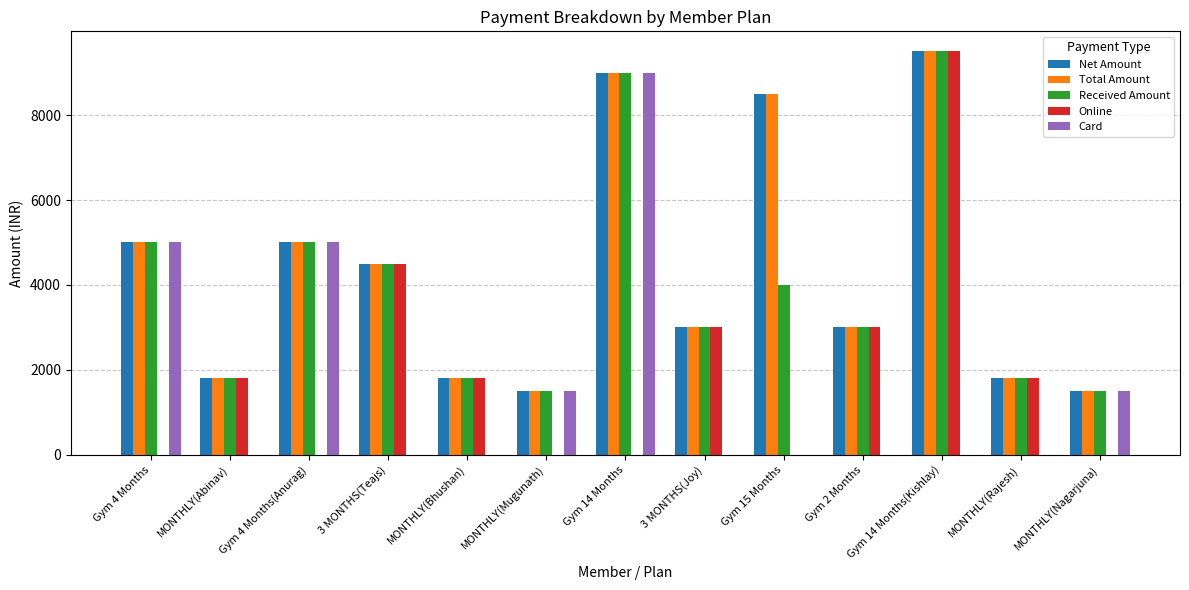

Which series has the largest range (max minus min)?

Online